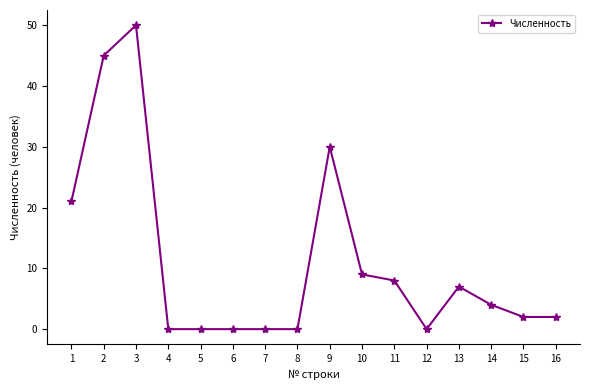

Between 5 and 10, which is larger?

10